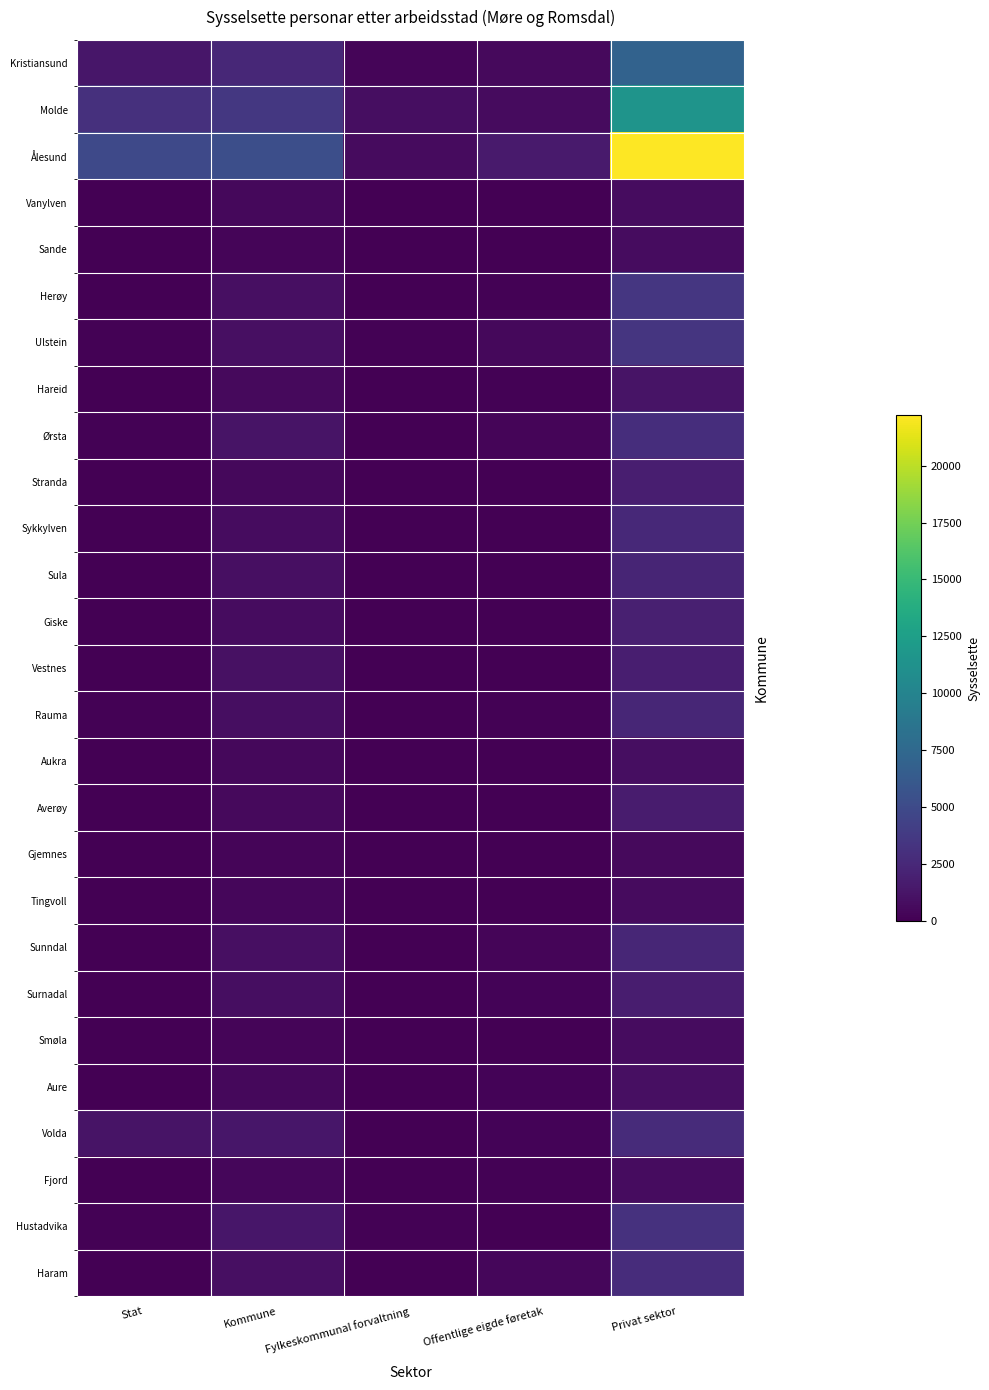

Which series changed the most between Fylkeskommunal forvaltning and Offentlige eigde føretak?

Ålesund